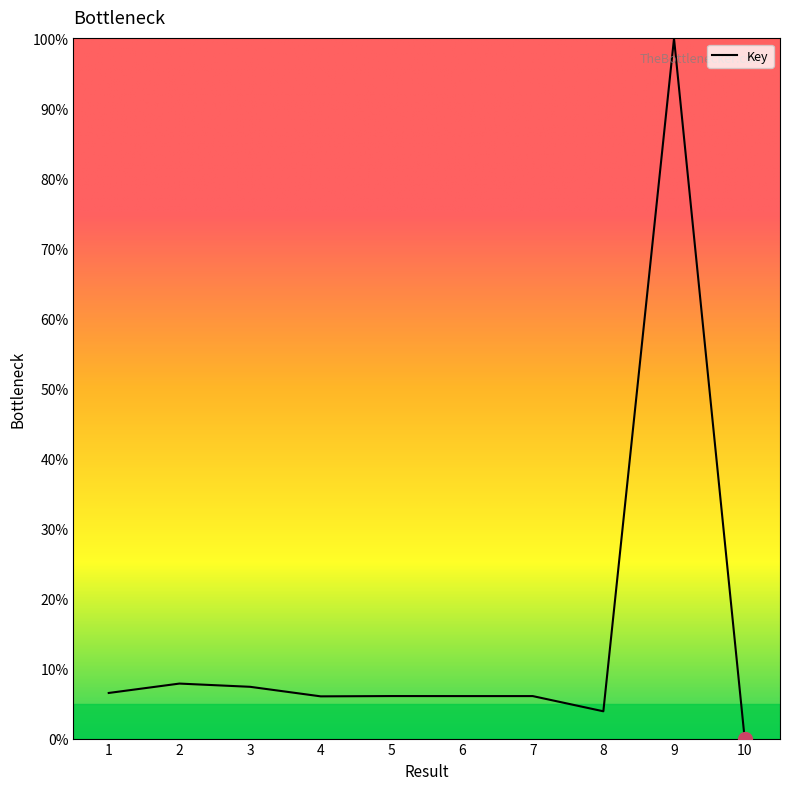

The chart shows a value of 100.0 at 9. True or false?

True